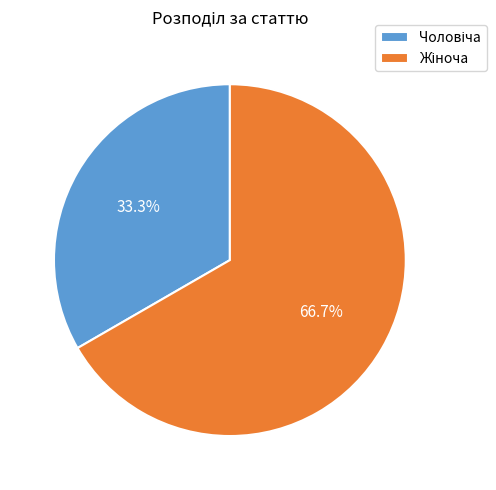

Is there a majority slice in this chart?

Yes